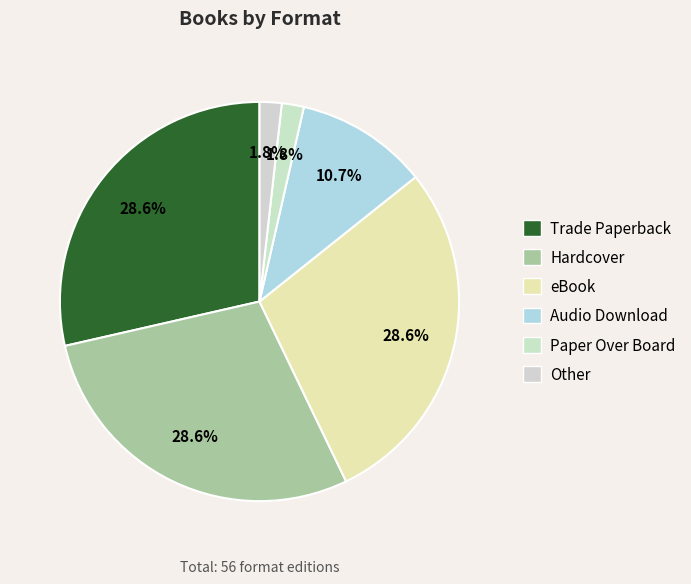

Approximately how many times larger is the value at Other compared to Trade Paperback?

0.1